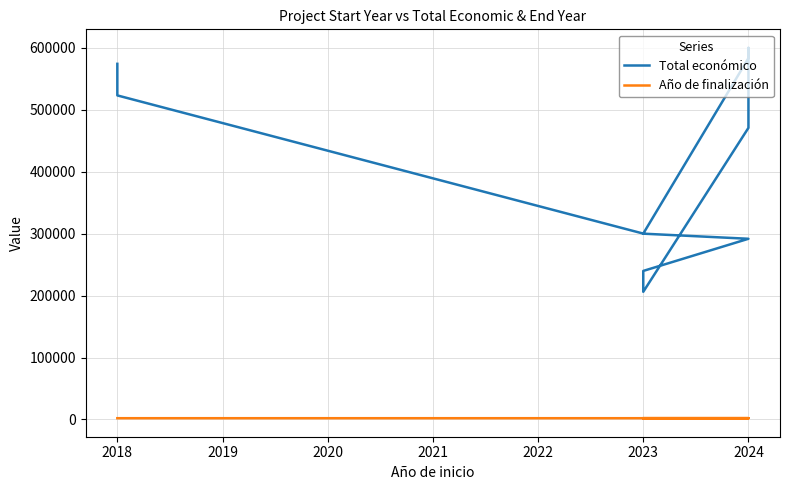

What is the average value of the Año de finalización series?

2025